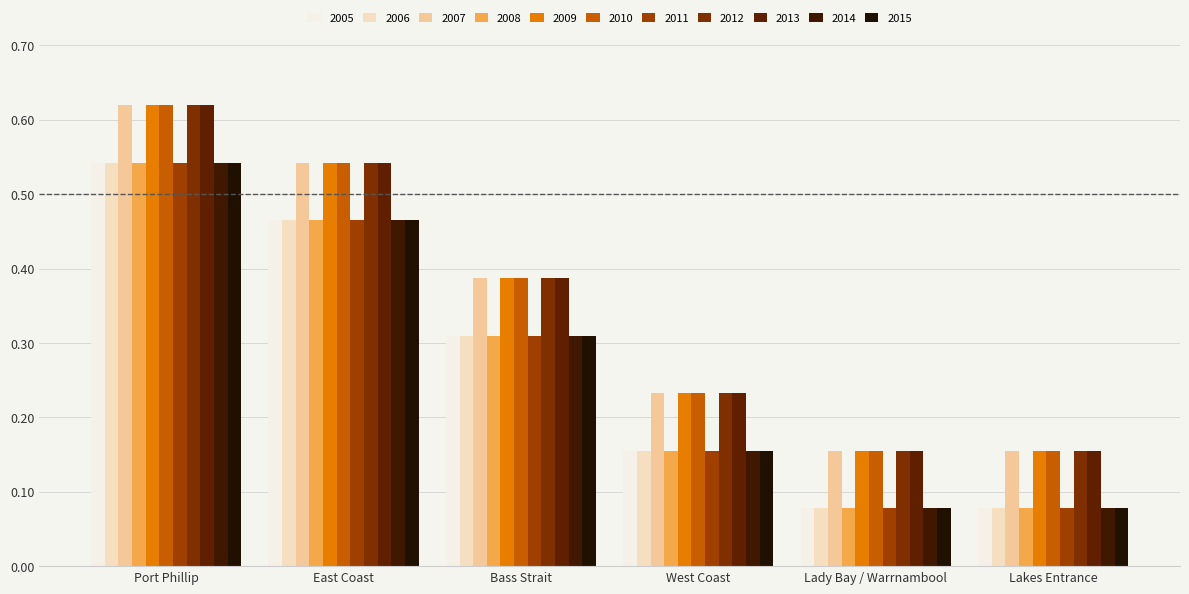

Which category has the highest value across all series?

Port Phillip